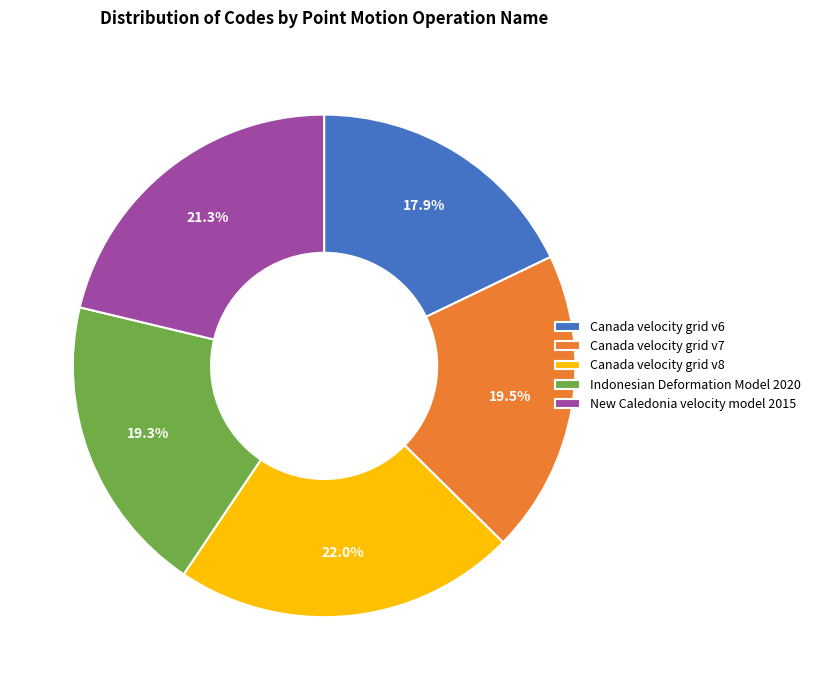

What percentage do New Caledonia velocity model 2015 and Canada velocity grid v8 together represent?

43.3%